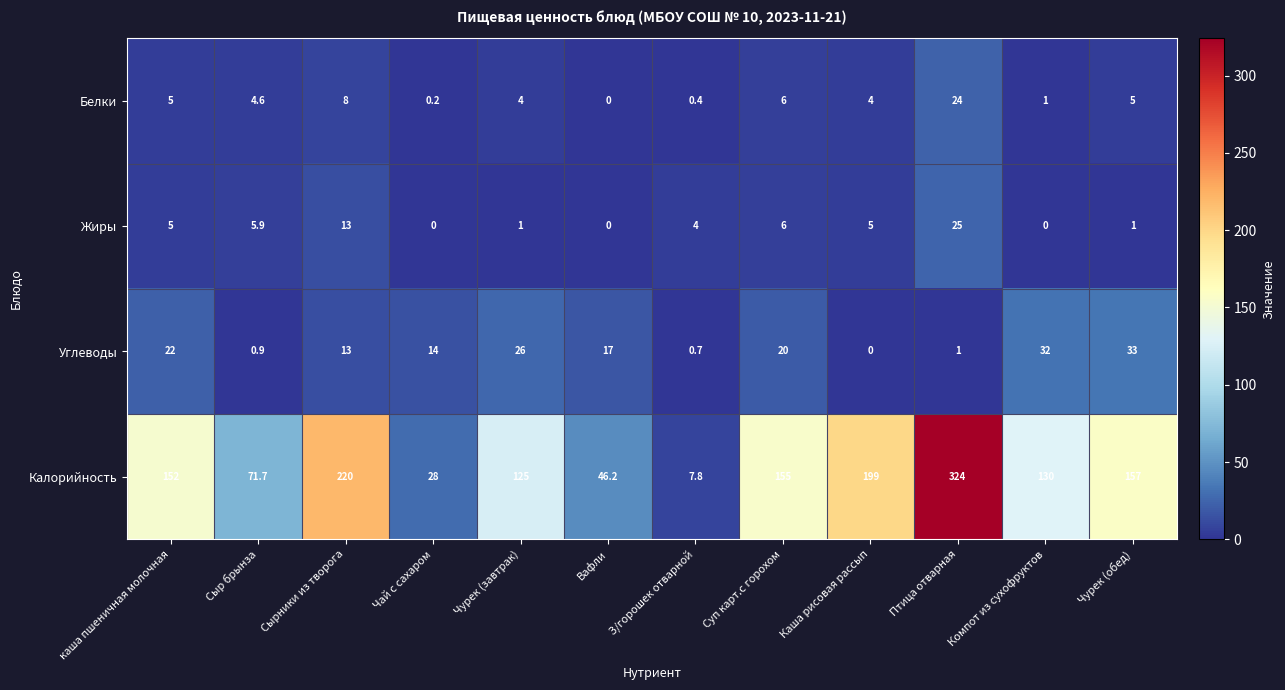

How many series are shown in this chart?

4